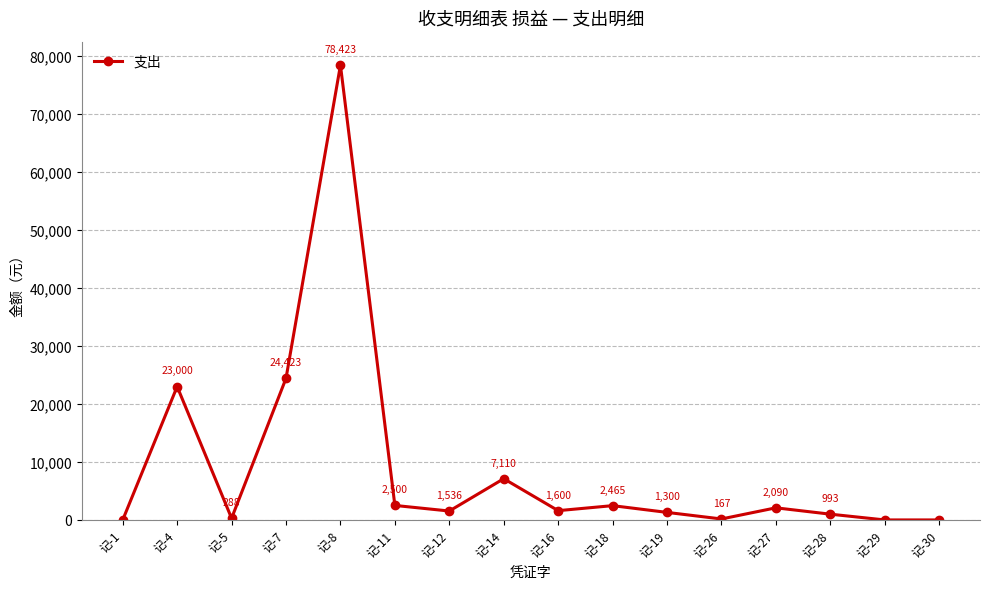

Where does the data first go above 1600?

记-4